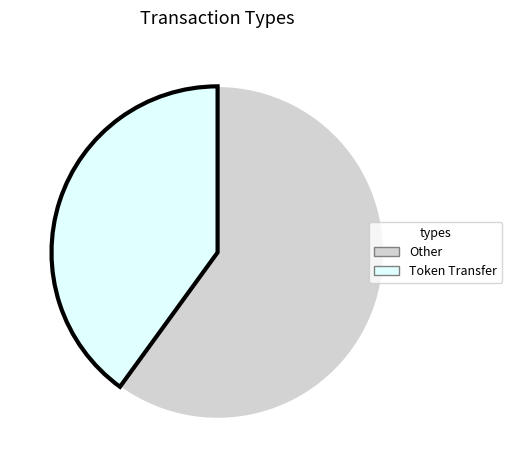

Which slice is the largest?

Other